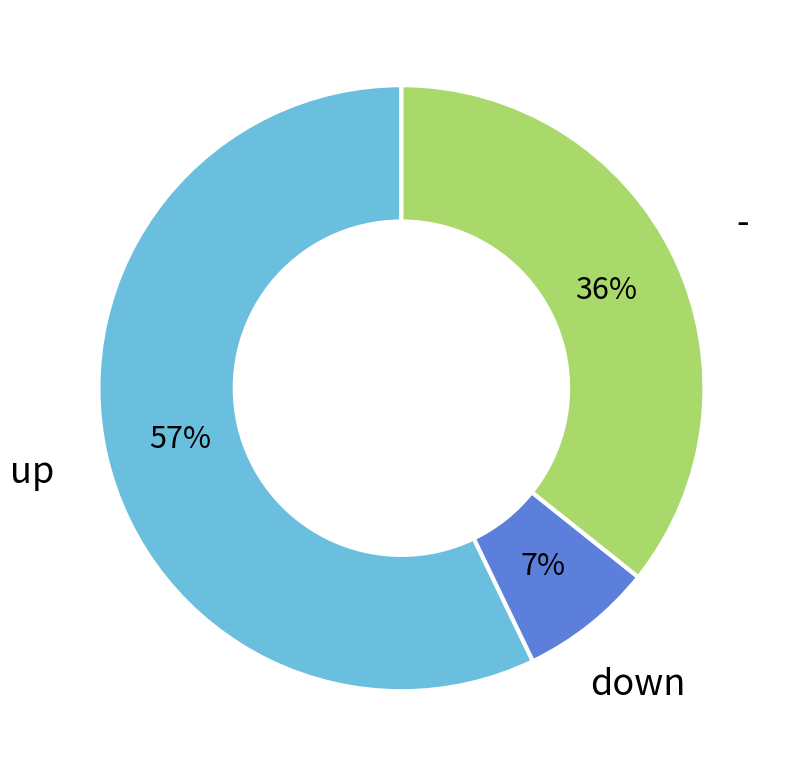

Is there any slice that represents more than half of the pie?

Yes